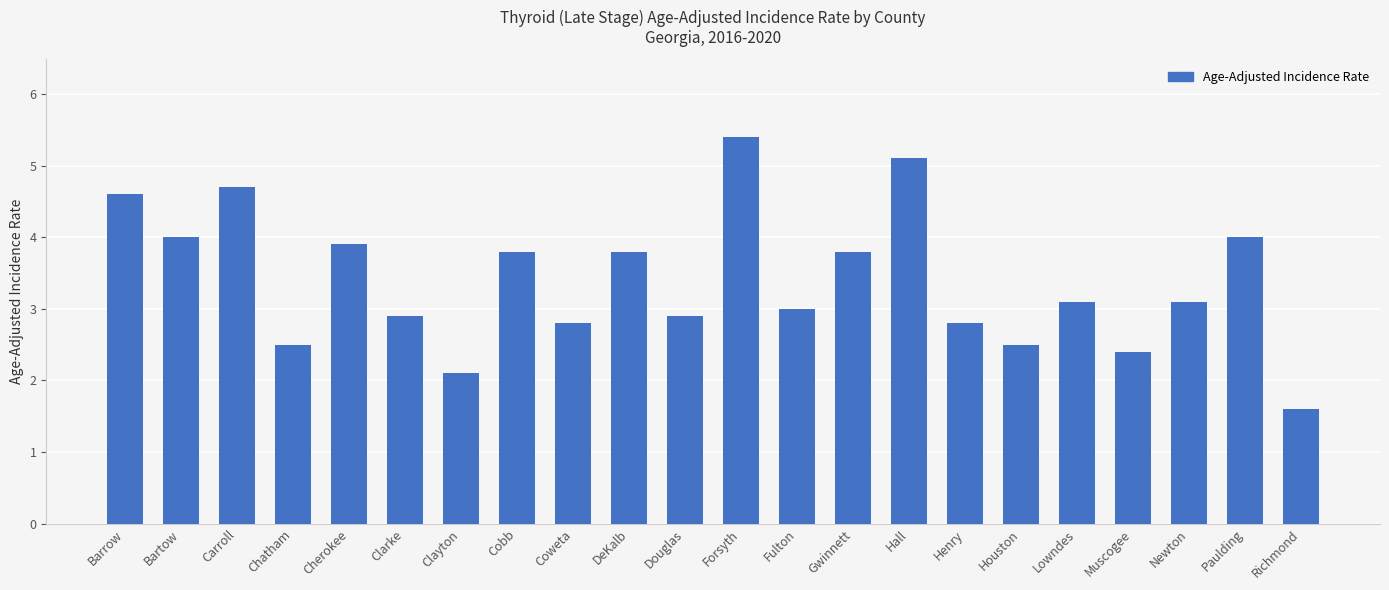

Is it true that the value at Carroll is 1.1?

False